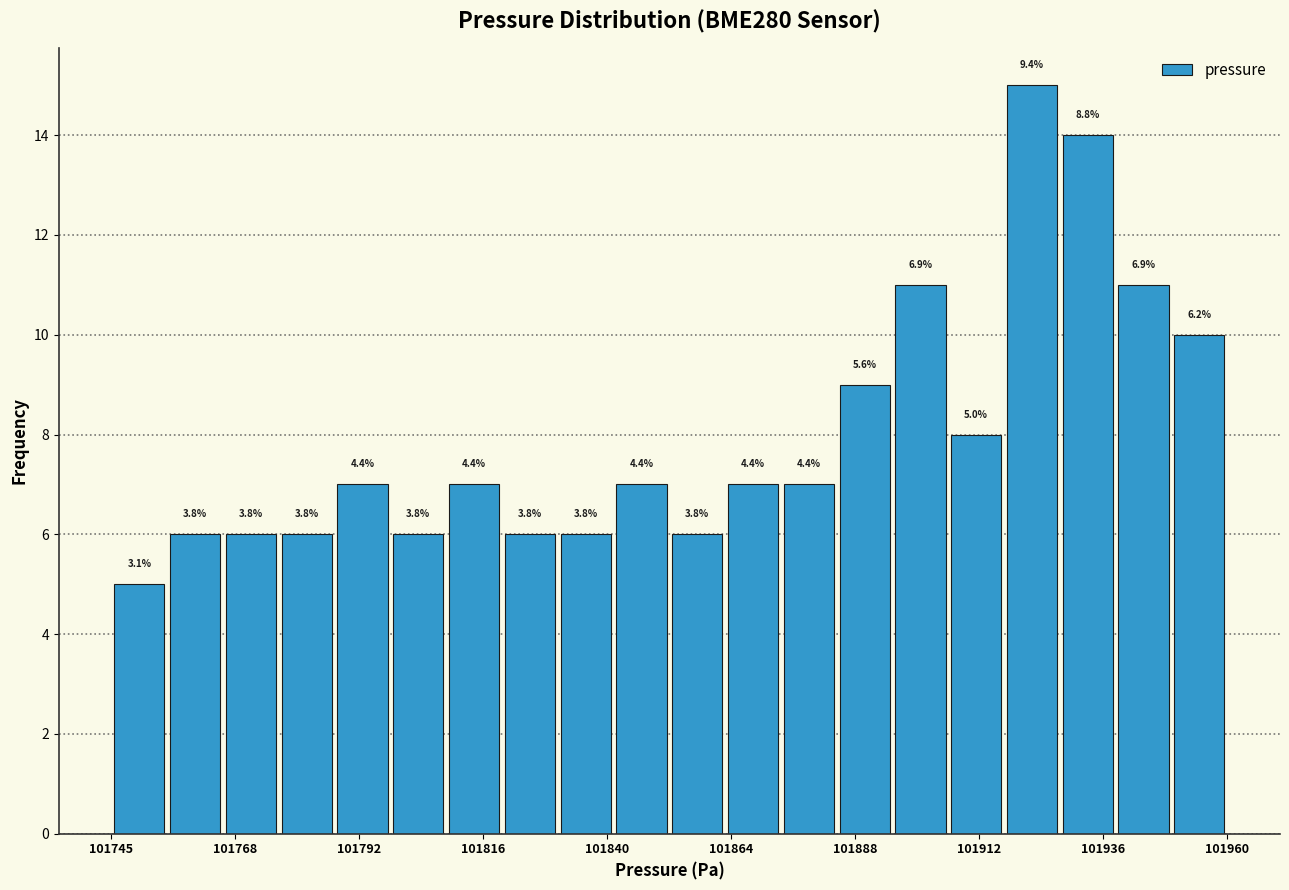

Read against the x-axis, roughly where is the centre of the tallest bar?

101920